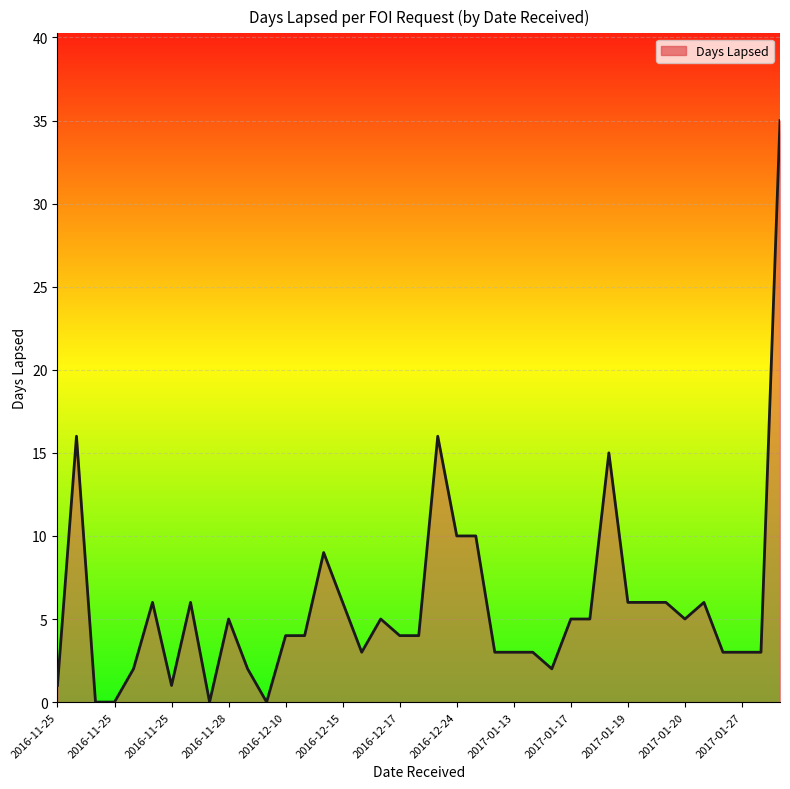

What is the difference between the maximum and minimum values?

35